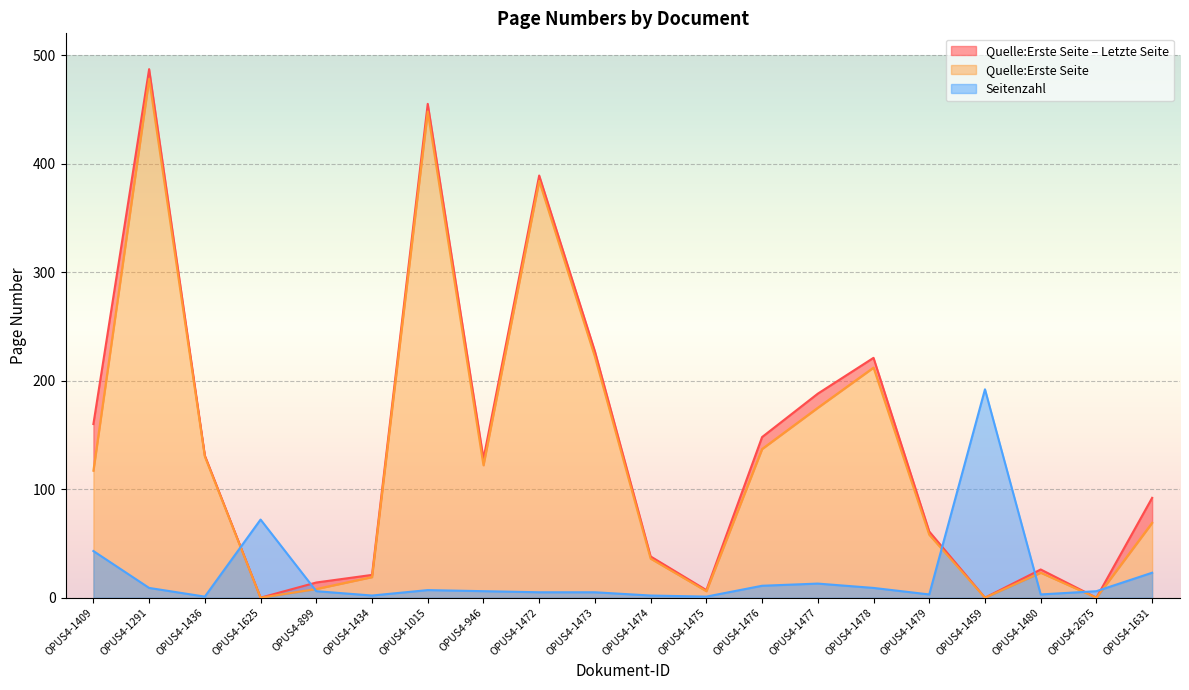

Is the value of Seitenzahl at OPUS4-1625 greater than the value of Quelle:Letzte Seite at OPUS4-1459?

Yes